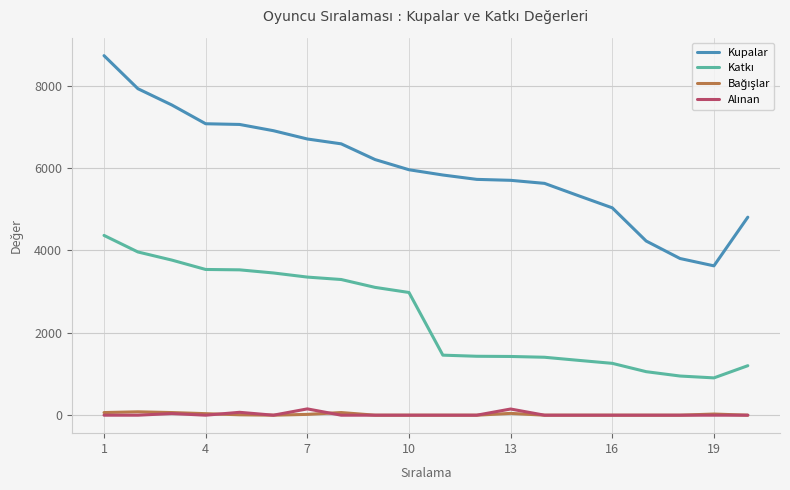

Which series has the largest total across all categories?

Kupalar